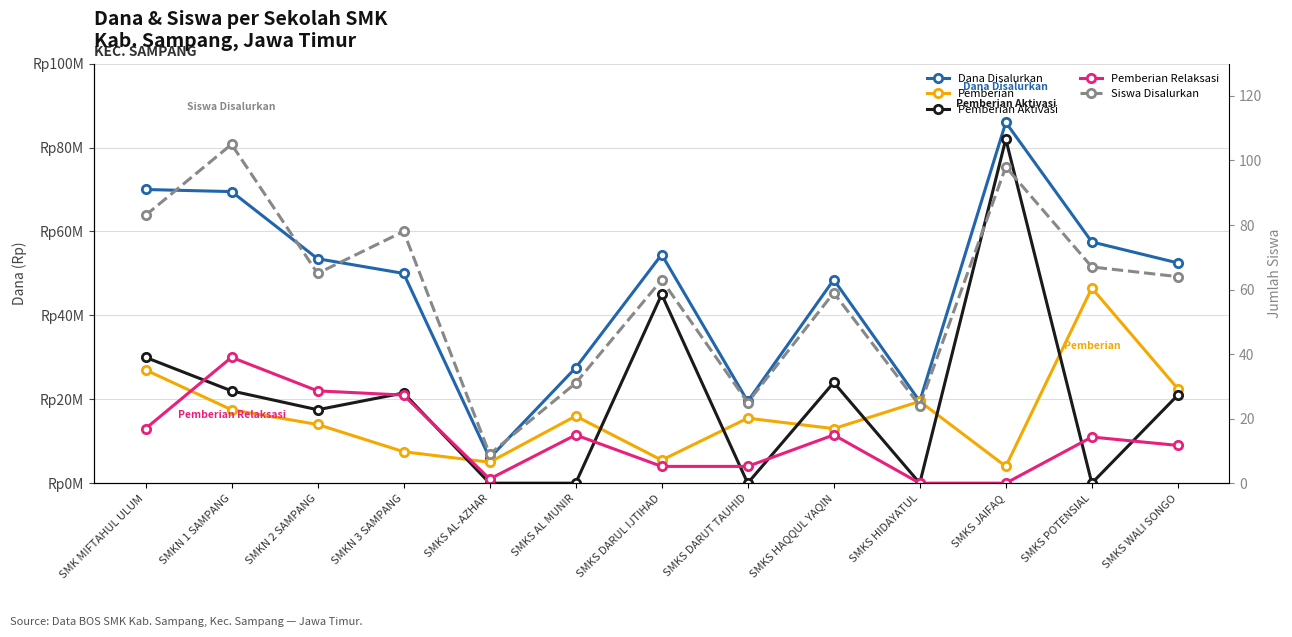

What is the sum of all Pemberian Aktivasi values?

263000000